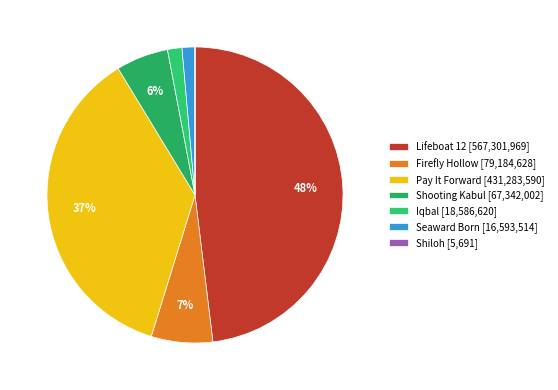

How many slices are in this pie chart?

7